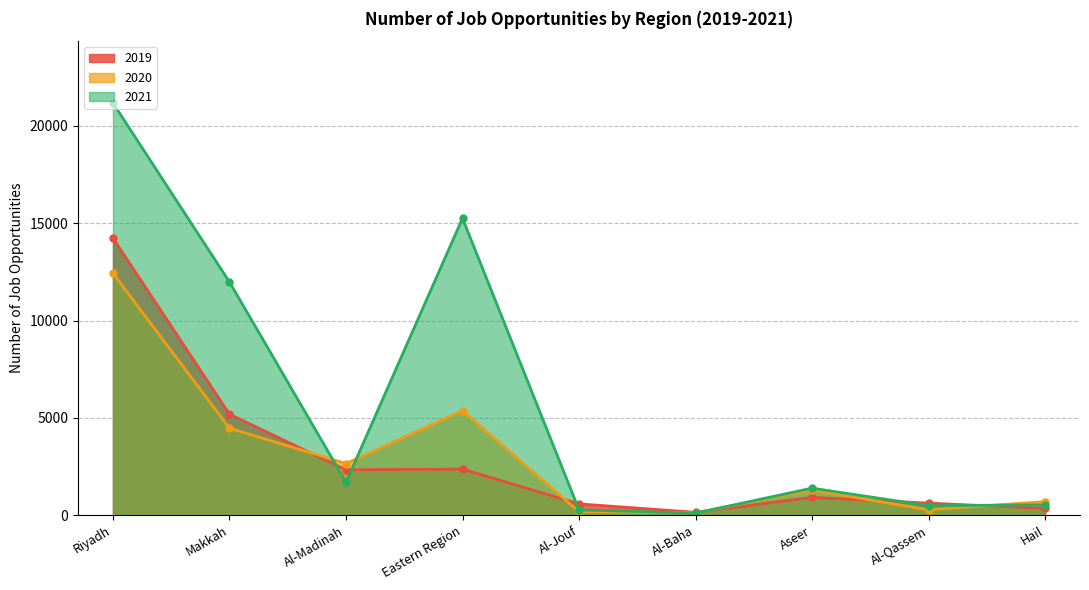

Reading left to right, list all the values displayed in this chart.

2019: 14232	5188	2337	2371	585	152	921	624	352
2020: 12425	4470	2655	5368	179	129	1289	281	703
2021: 21170	11977	1694	15252	278	109	1393	492	536